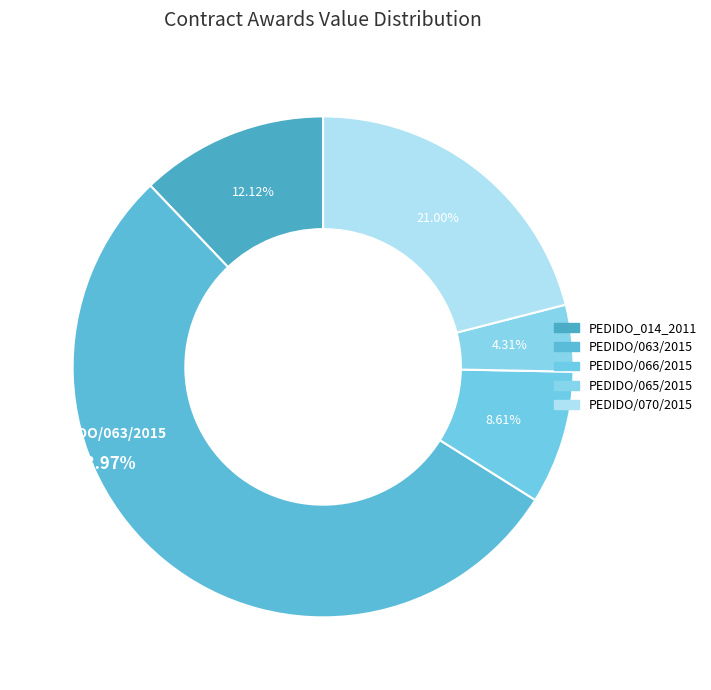

How many segments does this pie chart have?

5